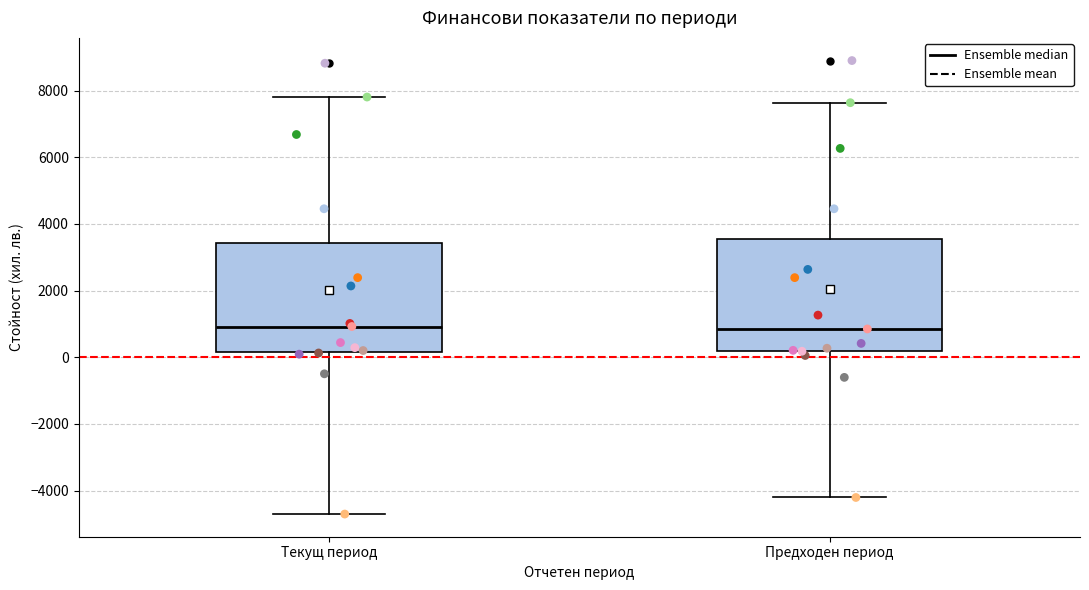

Where does the lower whisker of the box for Текущ период end on the y-axis? The values are not printed on the chart, so give them approximately, as read against the axis.

-4800